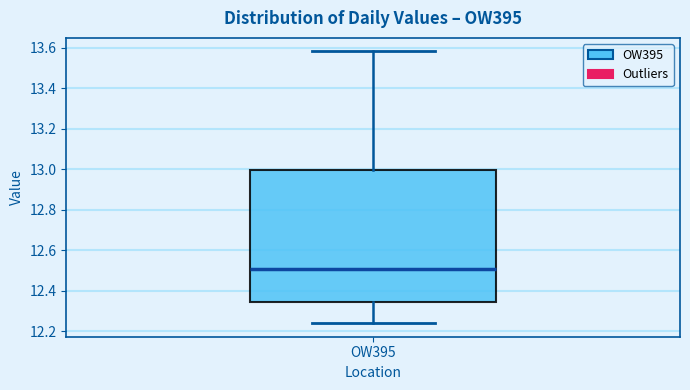

Transcribe this box plot: give where the median line is, the range the box spans, and where the two whiskers end, as read against the y-axis. The values are not printed on the chart, so give them approximately, as read against the axis.

median 12.50, box 12.34 to 13.00, whiskers 12.24 to 13.58